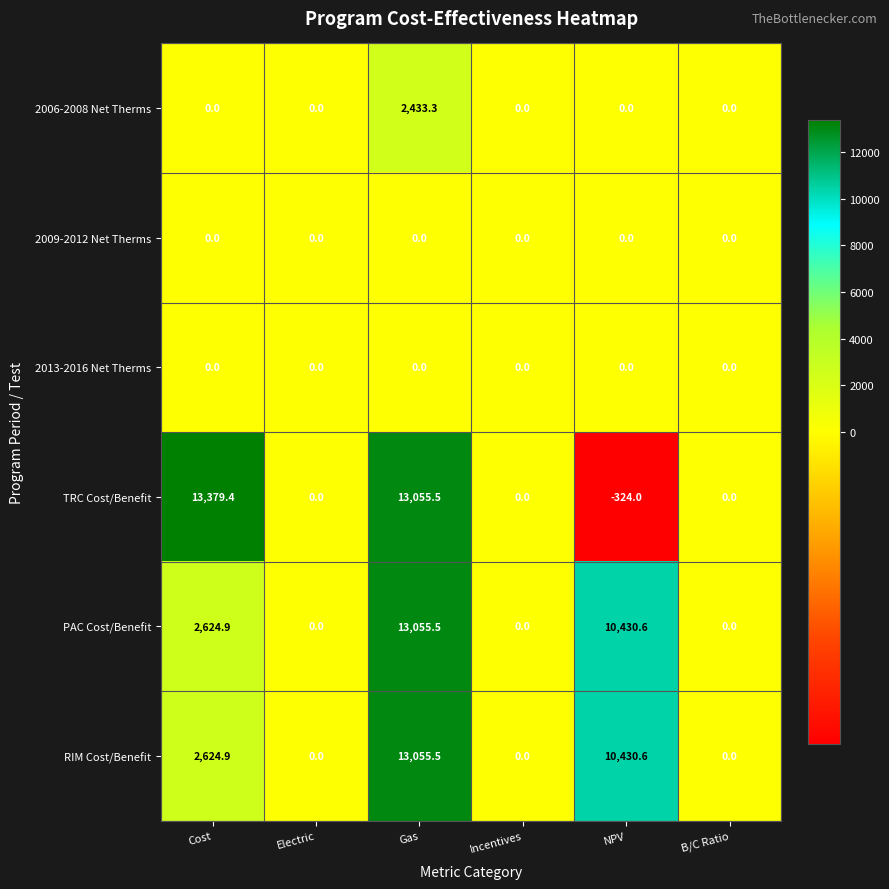

True or false: 2009-2012 Net Therms has a value of 0.0 at Gas.

True